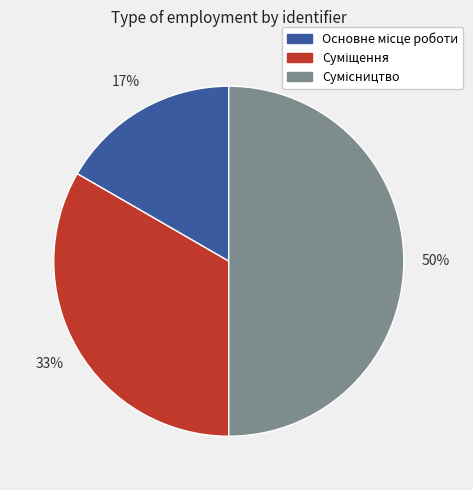

To the nearest percent, what is the difference between the largest and smallest slice percentages?

33%